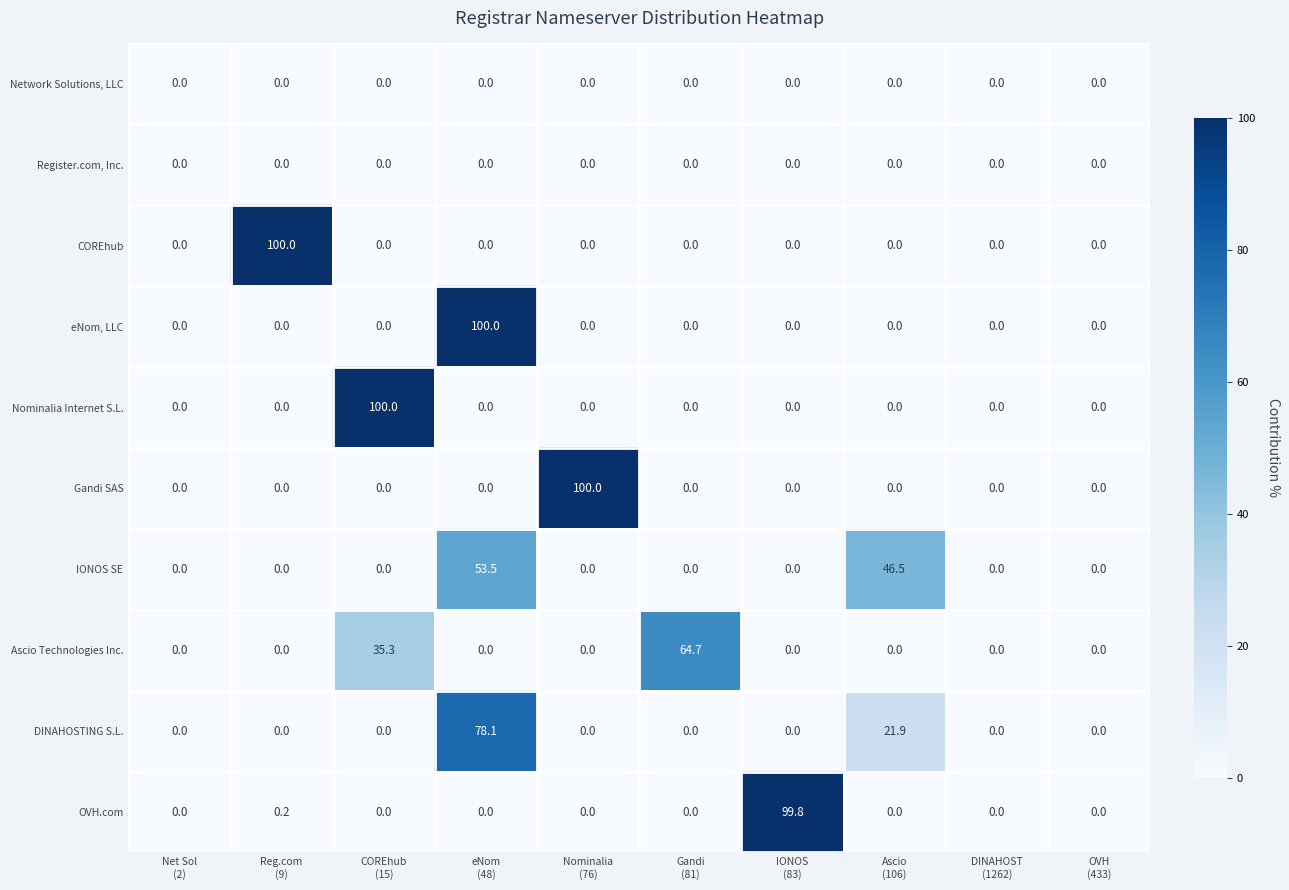

What is the maximum value for Nominalia Internet S.L.?

100.0